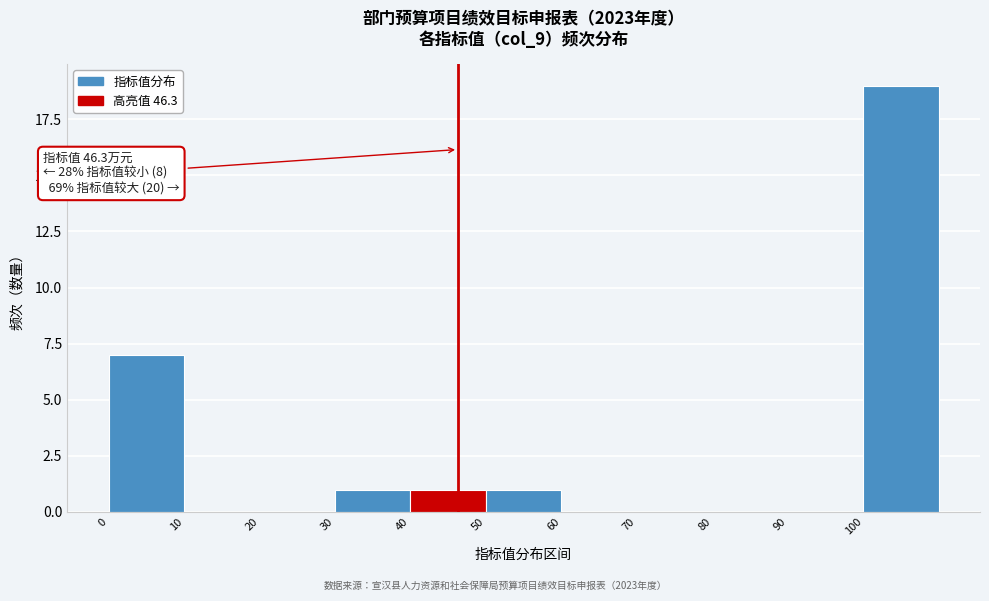

Over which range of the x-axis is the bar tallest?

100 to 110